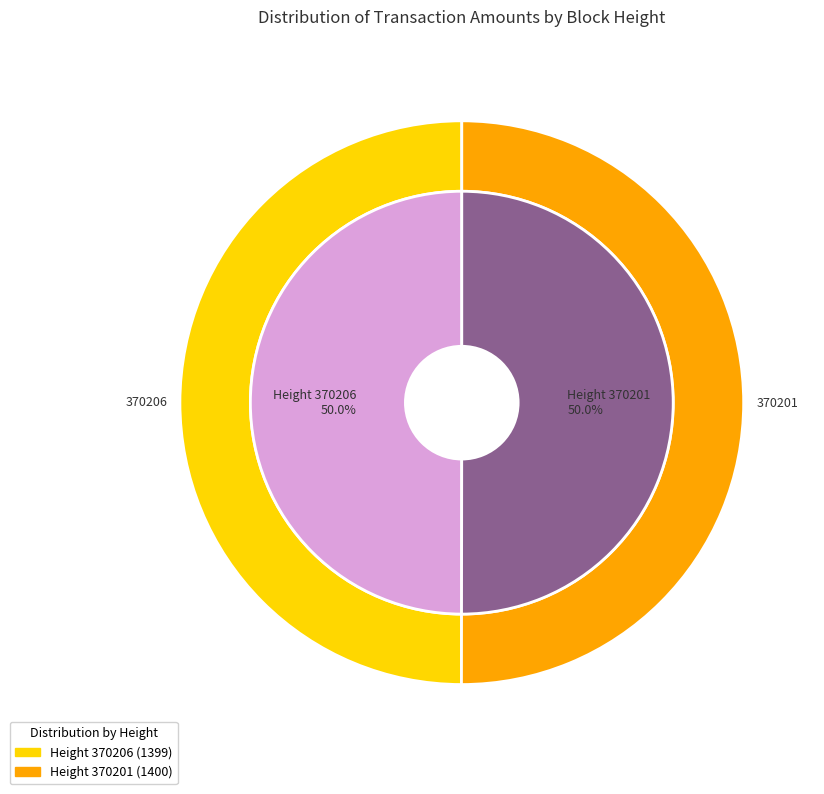

What is the change in value from 370206 to 370201?

+1